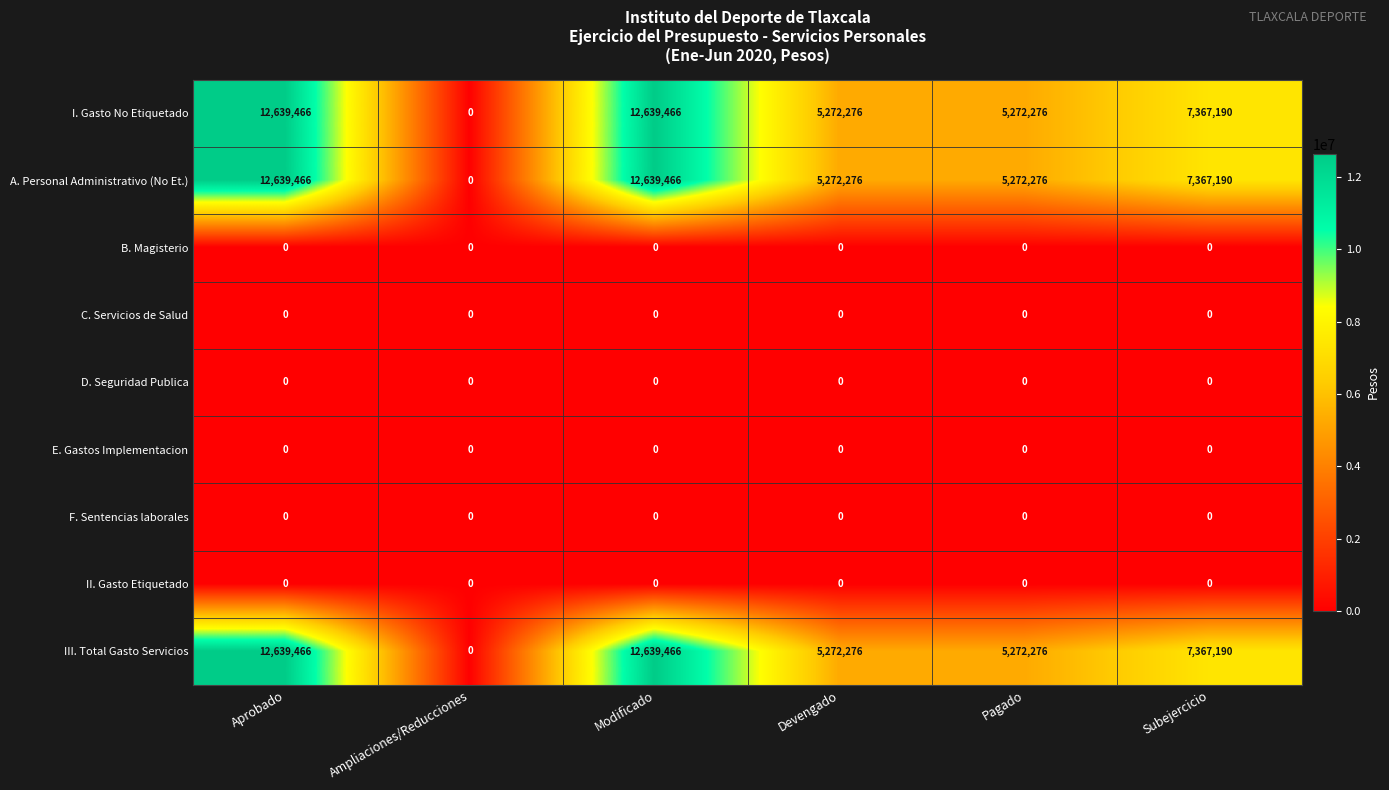

What is the total value across all series at Pagado?

15816828